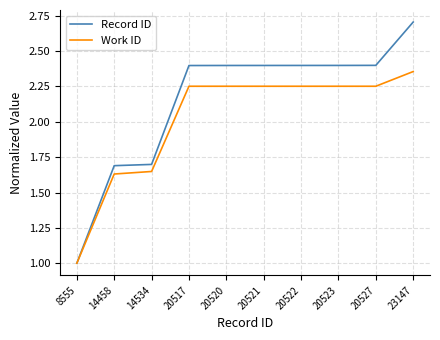

What is the sum of all Record ID values?

21.5